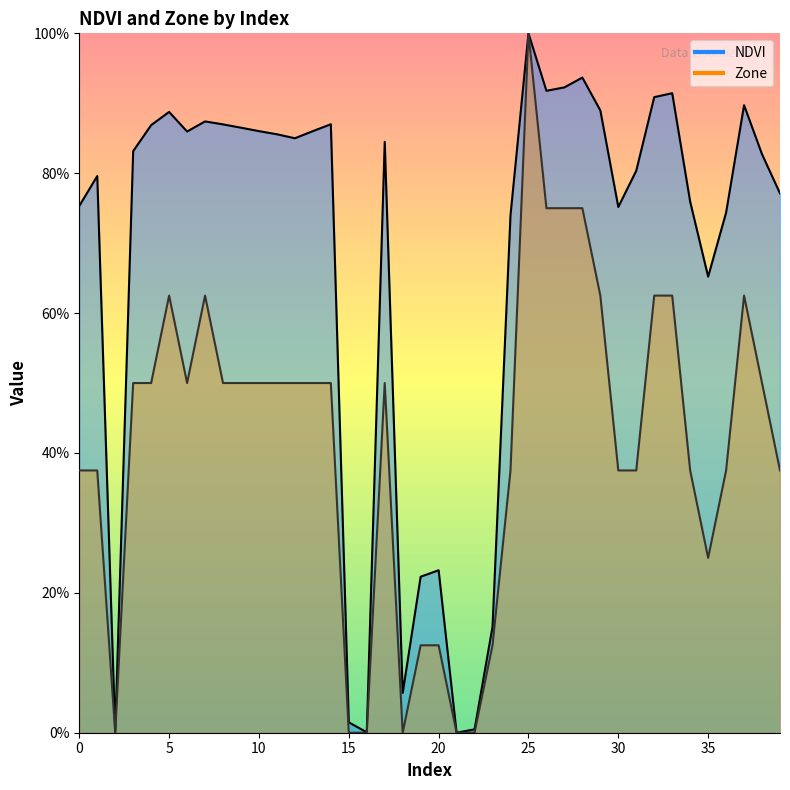

Is it true that NDVI equals 0.6 at 6?

False